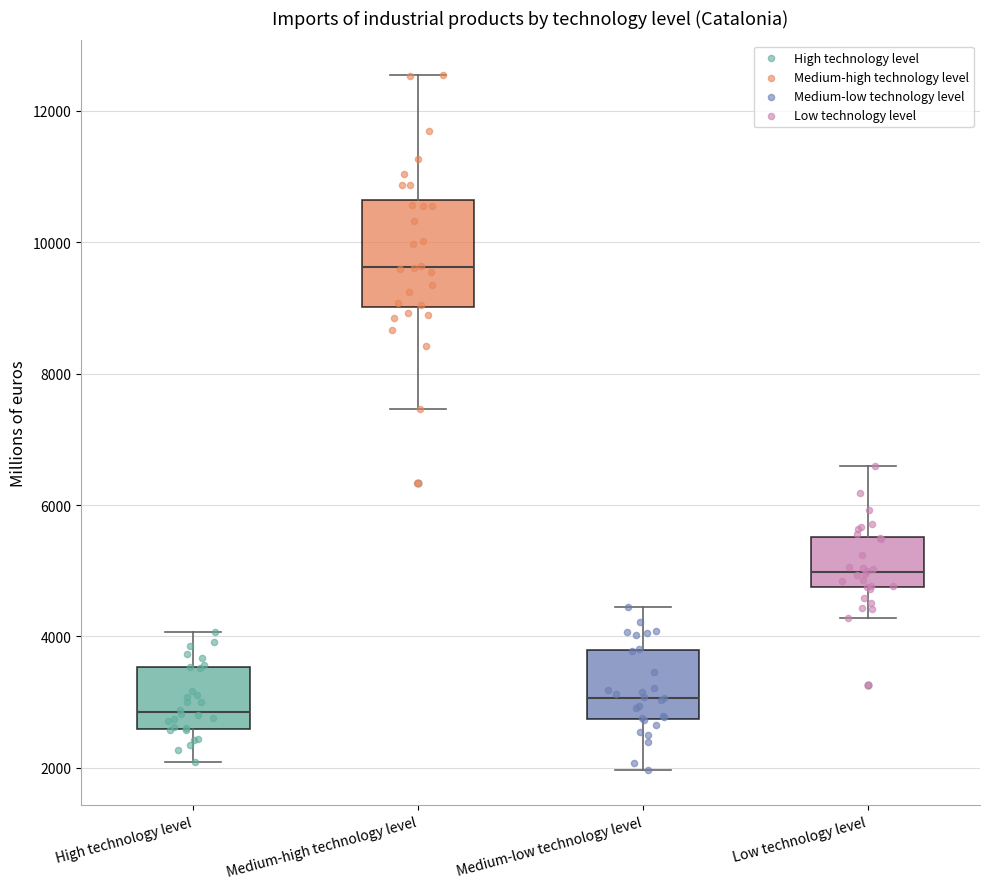

Reading left to right, read every box against the y-axis: the position of its median line, the range the box covers, and the ends of its whiskers. The values are not printed on the chart, so give them approximately, as read against the axis.

High technology level: median 2800, box 2600 to 3600, whiskers 2000 to 4000
Medium-high technology level: median 9600, box 9000 to 10600, whiskers 7400 to 12600
Medium-low technology level: median 3000, box 2800 to 3800, whiskers 2000 to 4400
Low technology level: median 5000, box 4800 to 5600, whiskers 4200 to 6600